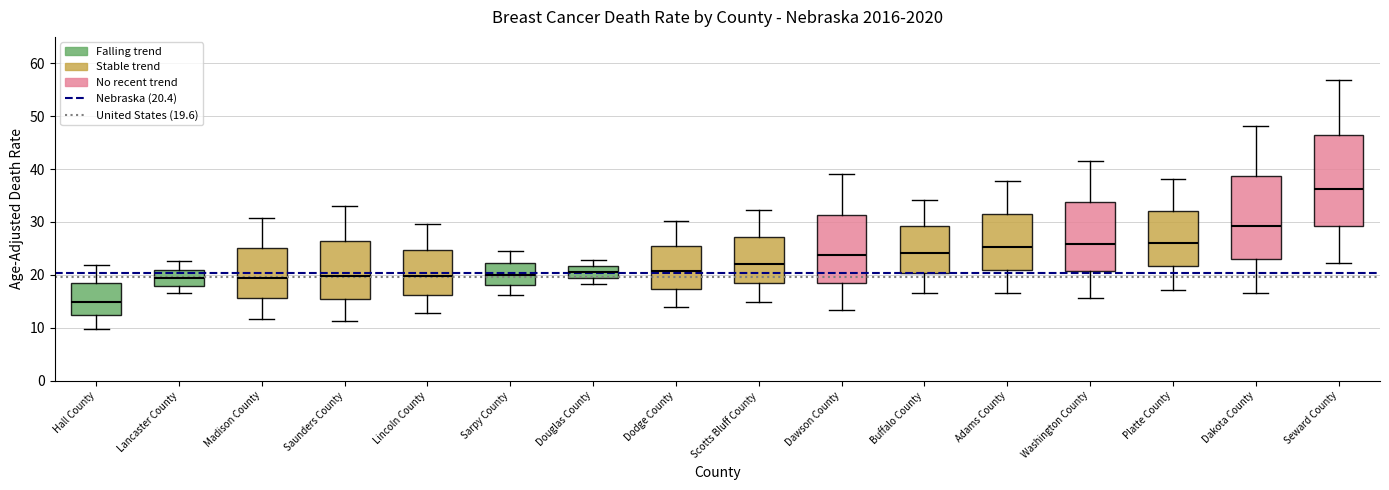

Comparing the boxes themselves (not the whiskers), which one is the tallest?

Seward County